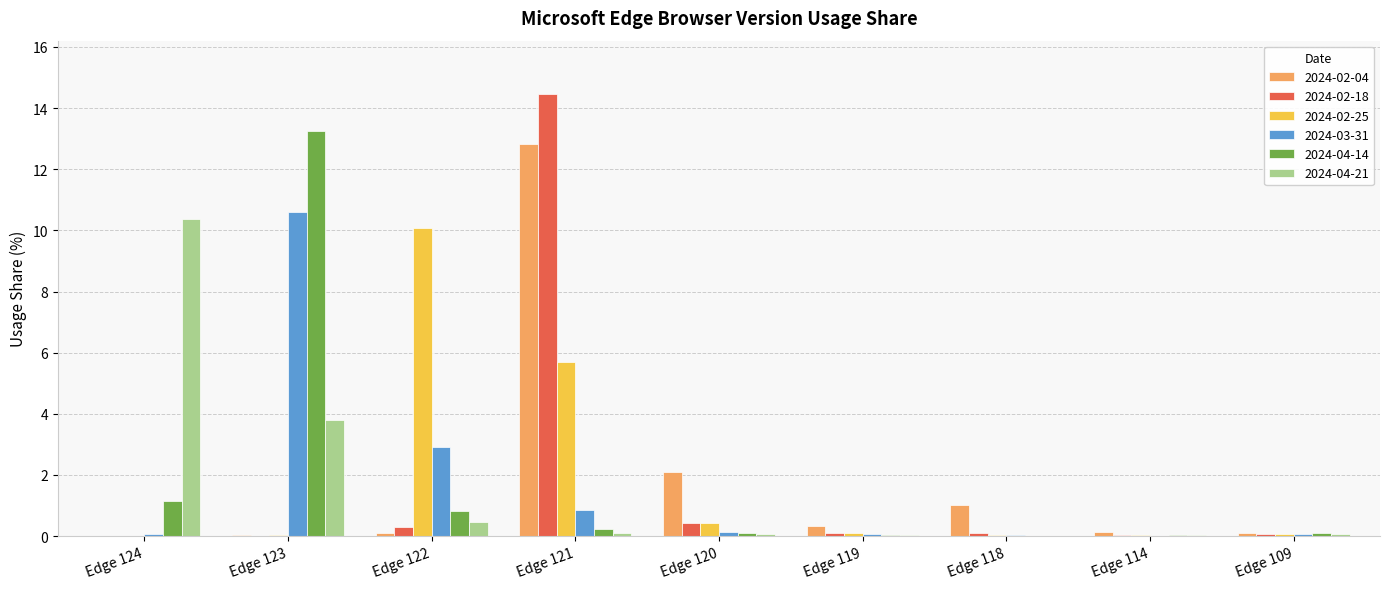

Is the value of 2024-02-18 at Edge 121 greater than the value of 2024-02-04 at Edge 119?

Yes